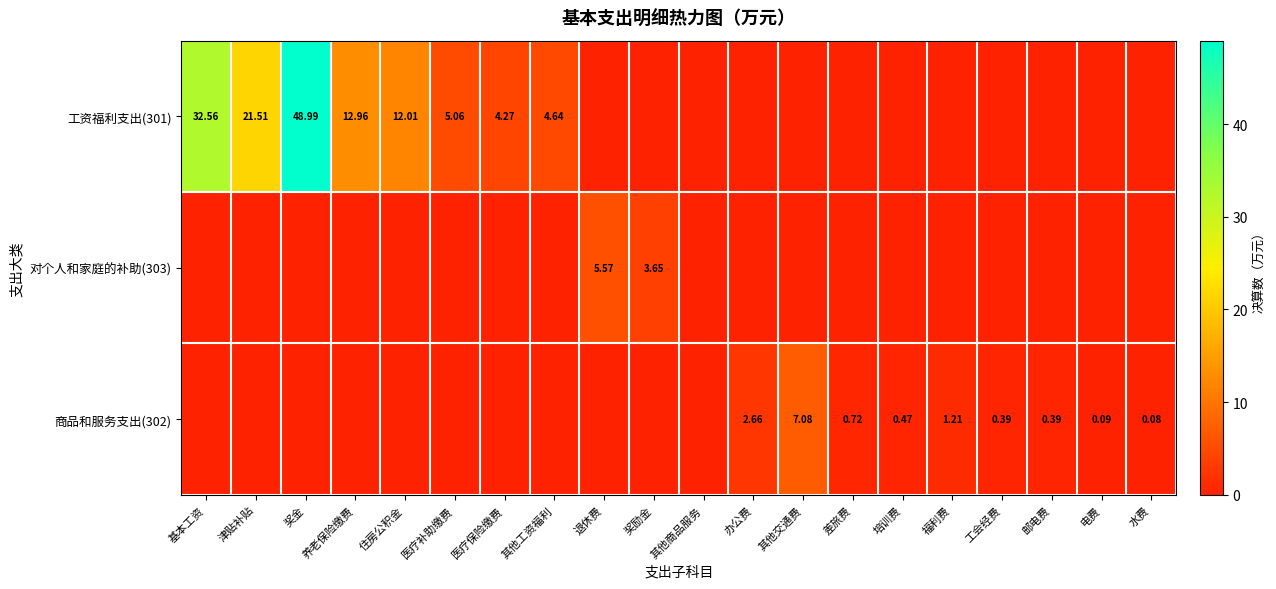

What is the total value across all series at 基本工资?

32.6